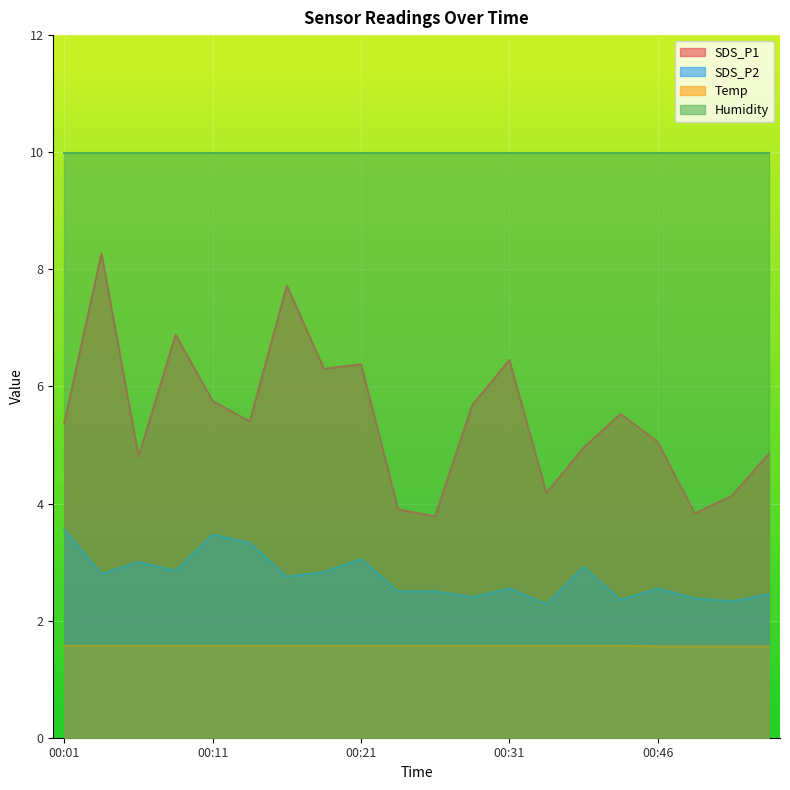

The SDS_P1 series shows 11.5 at 00:21. True or false?

False